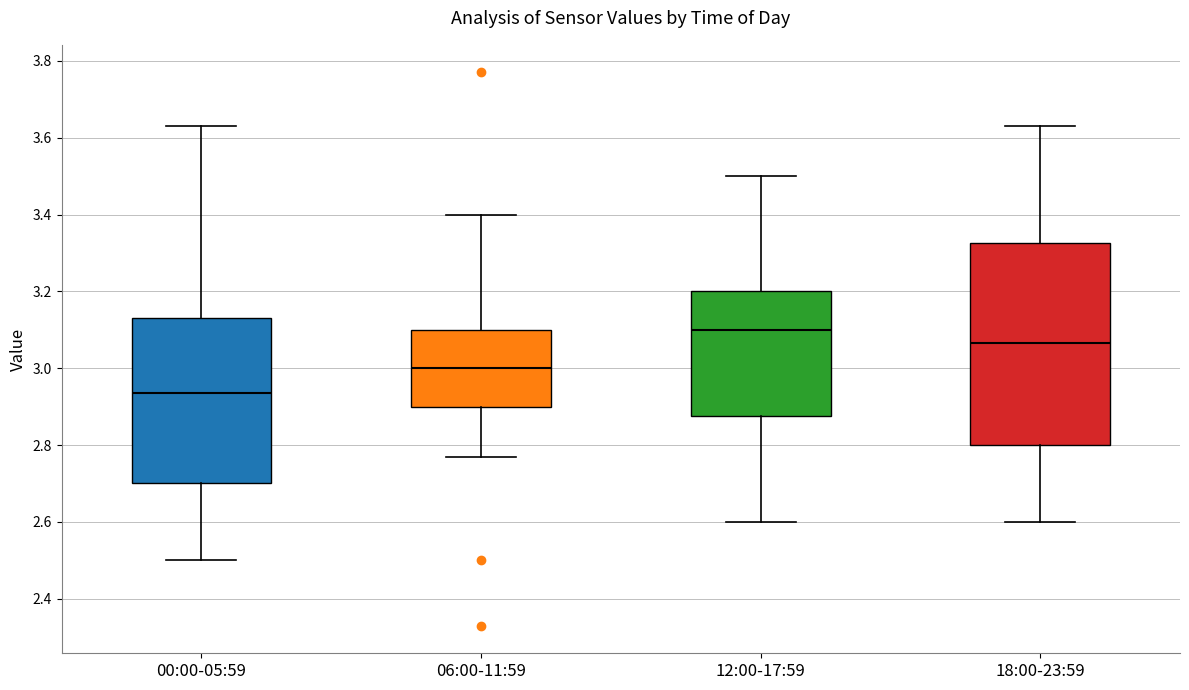

Which box is the tallest, from its lower edge to its upper edge?

18:00-23:59